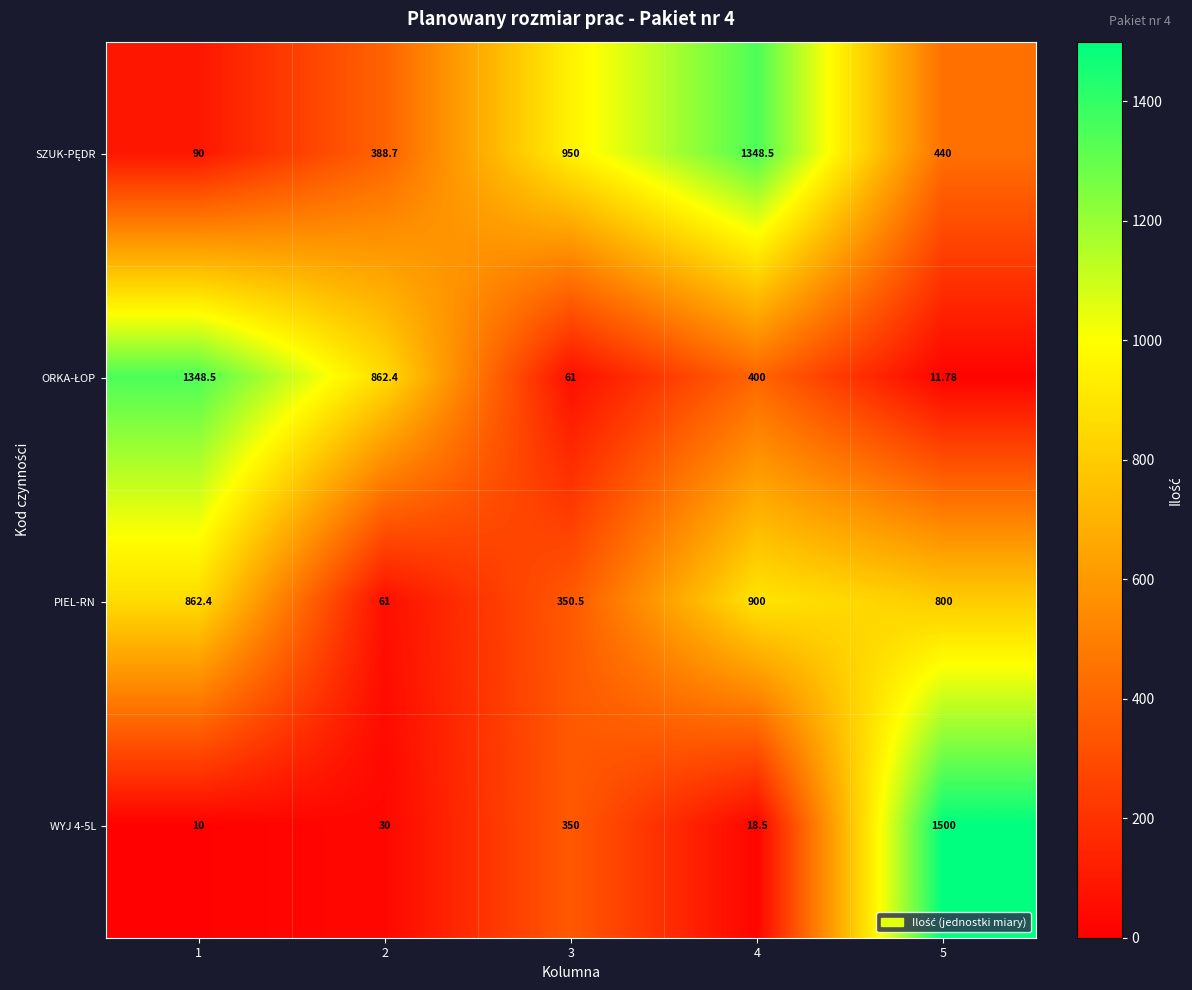

Which series changed the most between 3 and 4?

PIEL-RN